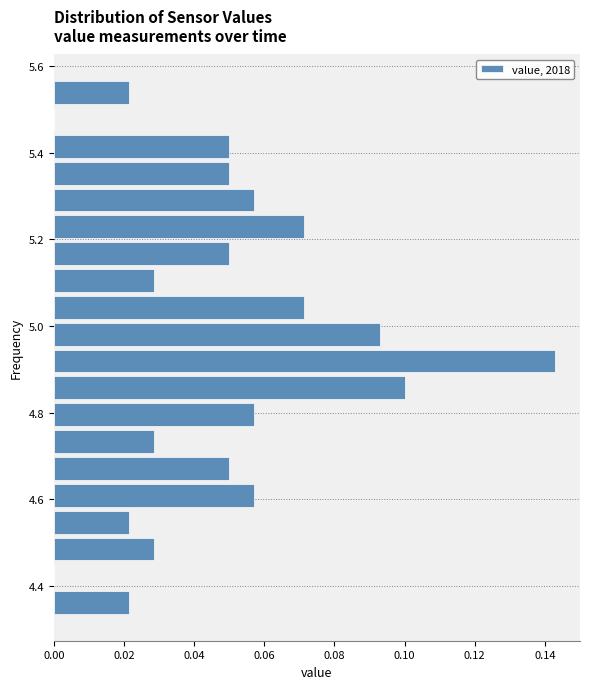

Read against the y-axis, roughly where is the centre of the longest bar?

4.92